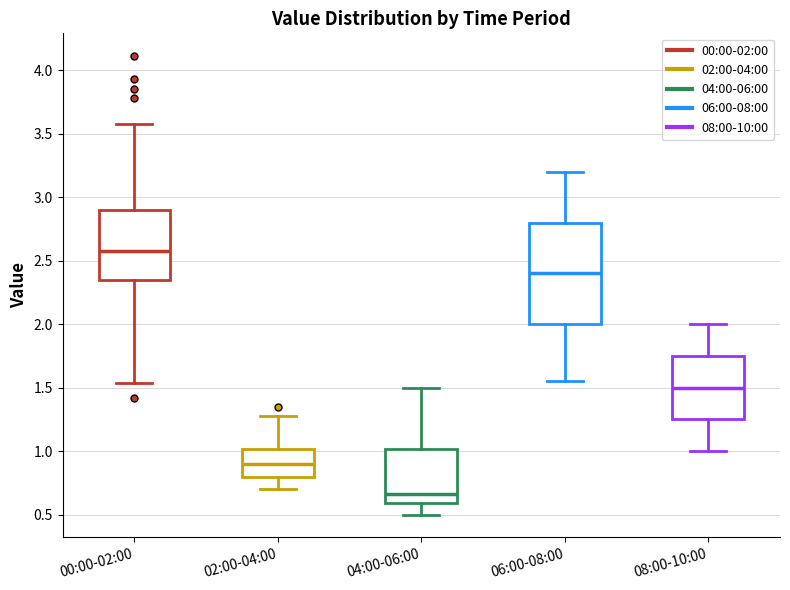

Where is the upper edge of the box for 06:00-08:00 on the y-axis? The values are not printed on the chart, so give them approximately, as read against the axis.

2.80